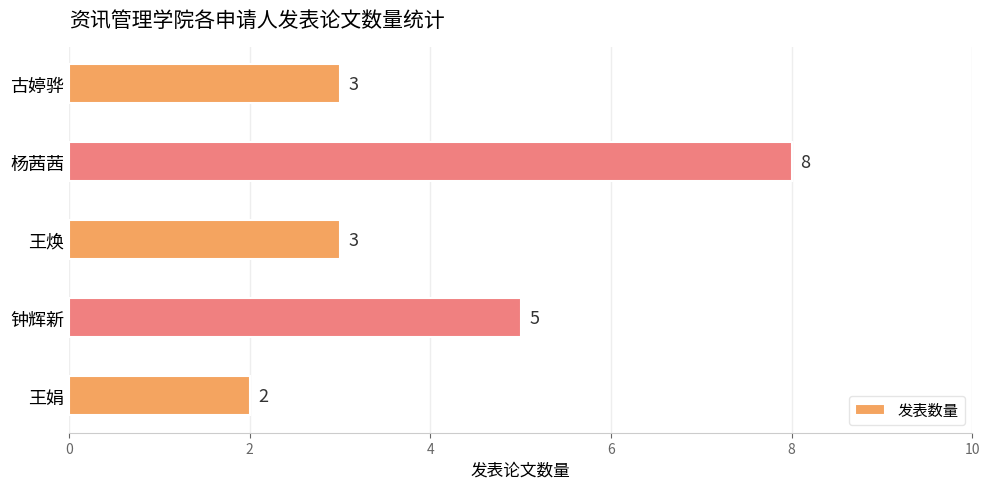

What is the ratio of the value at 王焕 to the value at 古婷骅?

1.0